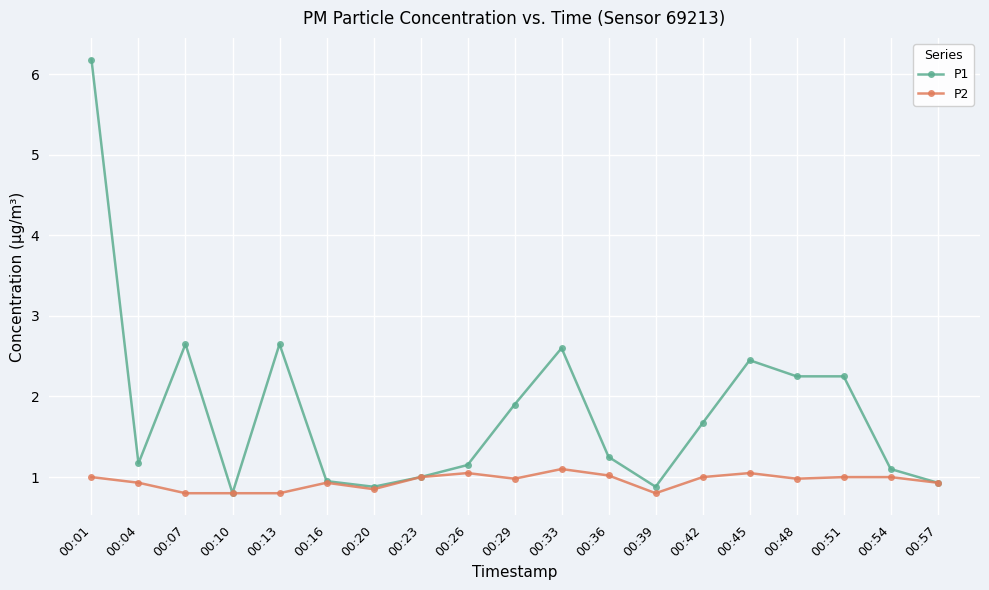

How many categories are shown in the chart?

19